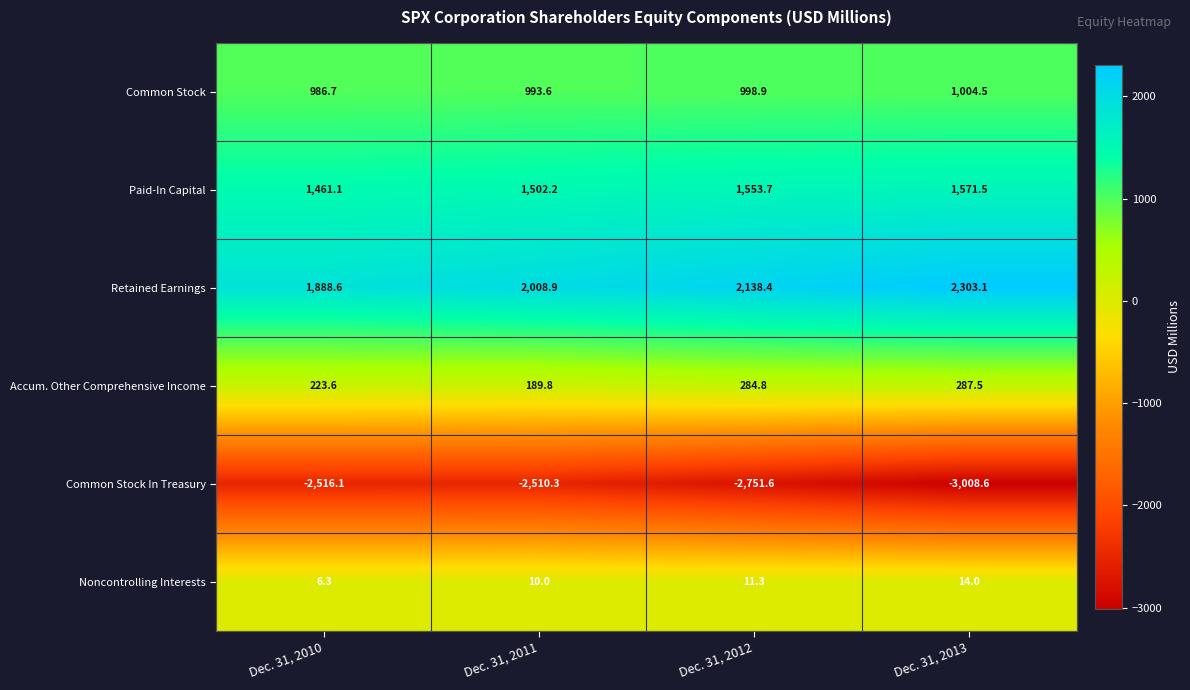

How many series are shown in this chart?

6